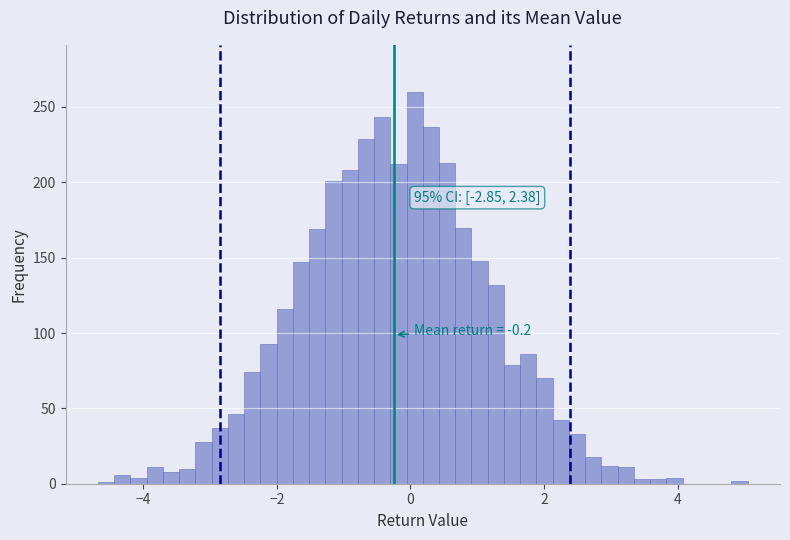

Around what value on the x-axis is the tallest bar? Give the approximate position of its centre, as read against the axis.

0.0